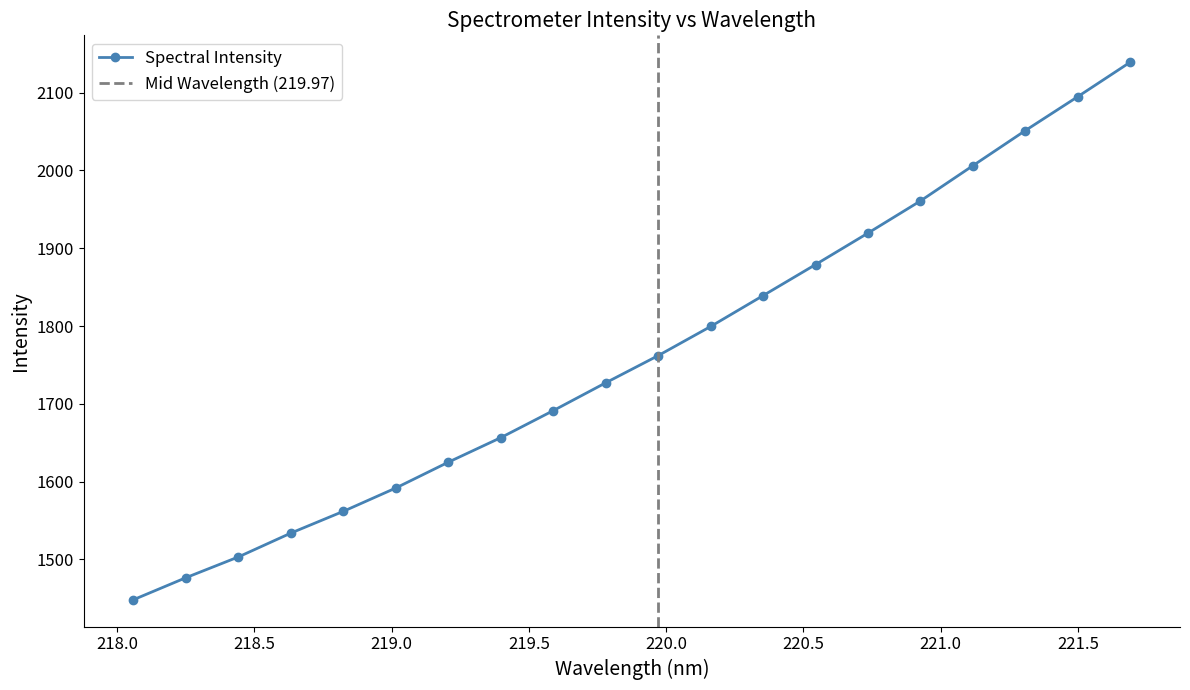

Reading right to left, list all the values displayed in this chart.

221.6902=2139.1	221.4993=2094.8	221.3083=2051.2	221.1174=2006.1	220.9264=1960.8	220.7354=1919.5	220.5444=1879.1	220.3533=1839.2	220.1623=1799.5	219.9712=1762.0	219.7801=1727.1	219.589=1691.3	219.3979=1656.6	219.2067=1625.0	219.0156=1591.9	218.8244=1561.9	218.6332=1533.9	218.442=1503.3	218.2508=1476.6	218.0596=1448.3